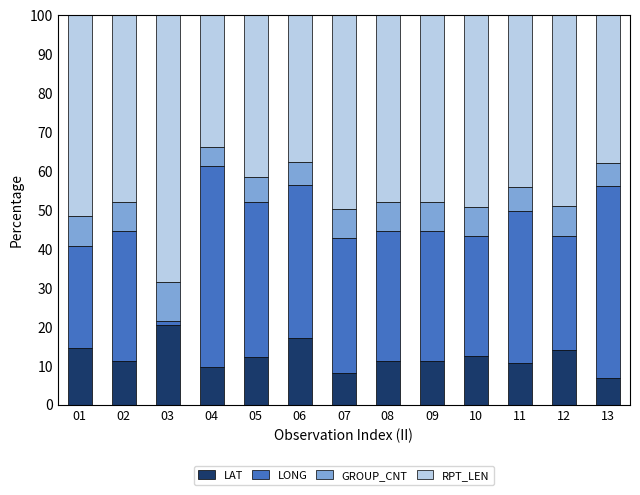

What is the total value across all series at 08?

100.0